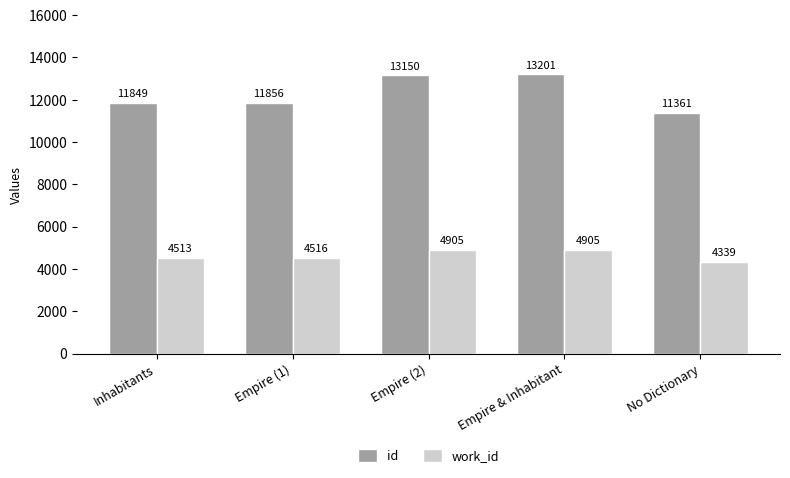

True or false: id has a value of 11849 at Inhabitants.

True